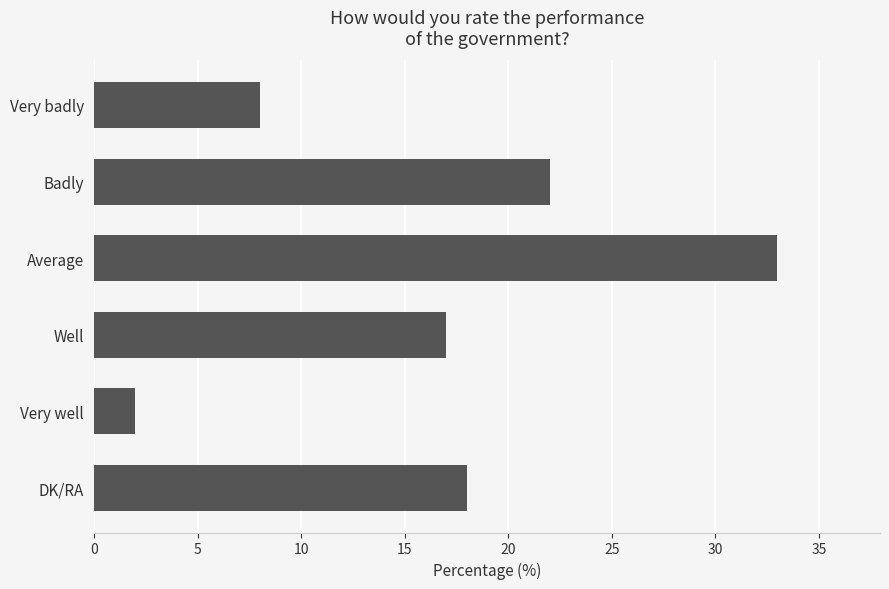

List the labels in order of value, smallest first.

Very well, Very badly, Well, DK/RA, Badly, Average